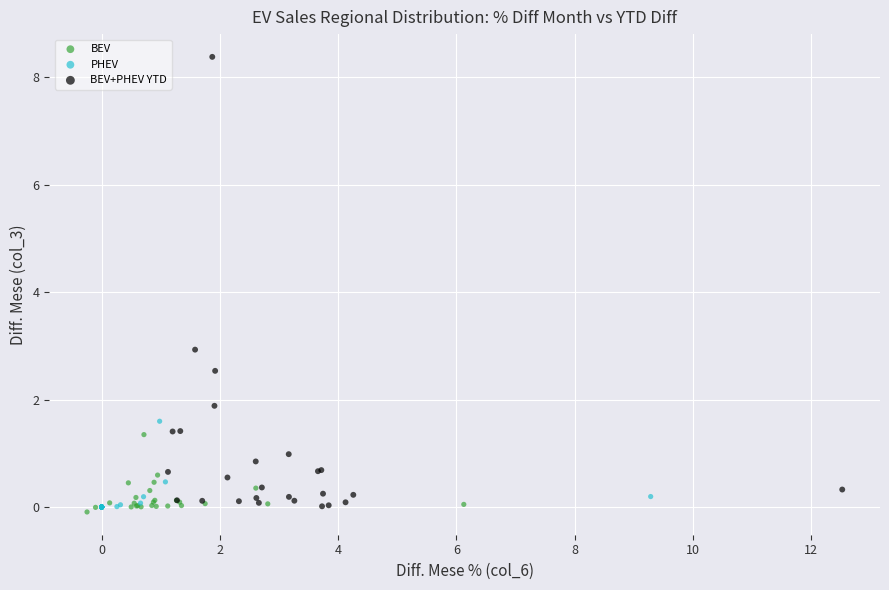

Which series has the widest spread of Y values?

BEV+PHEV YTD